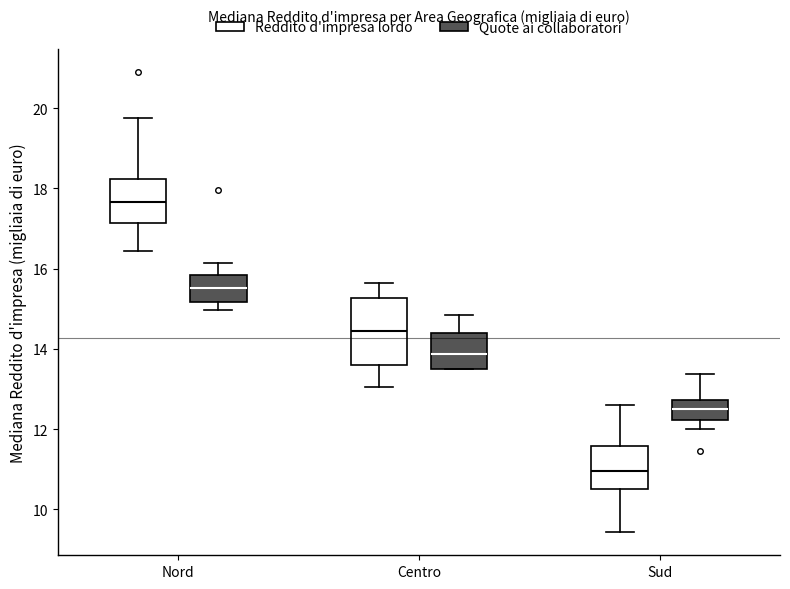

Which box has the lowest median line?

Sud (Reddito d'impresa lordo)